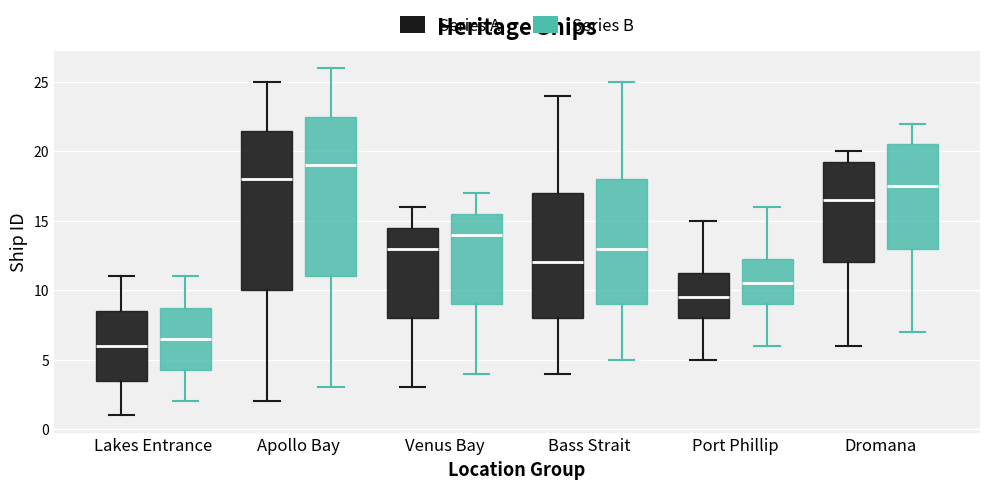

Which box's median line is the lowest?

Lakes Entrance (Series A)